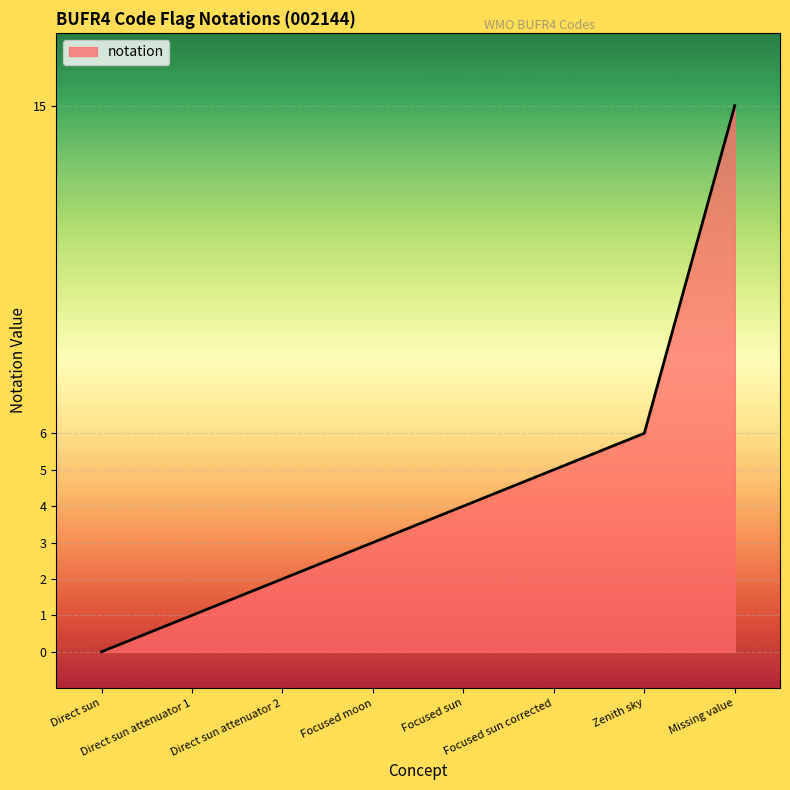

Which category has the highest value across all series?

Missing value